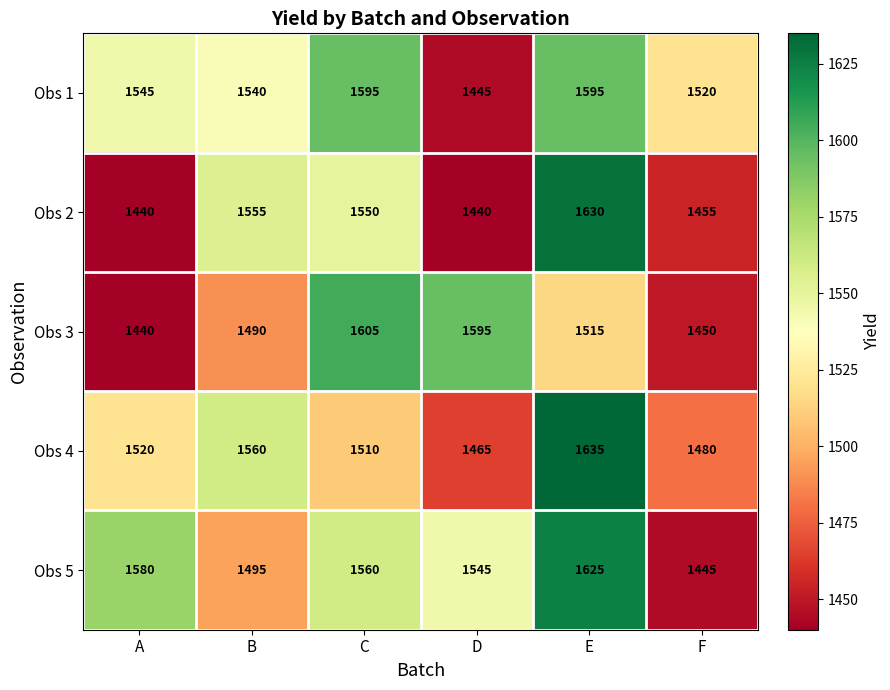

How many Obs 1 values are between 1520 and 1595?

5